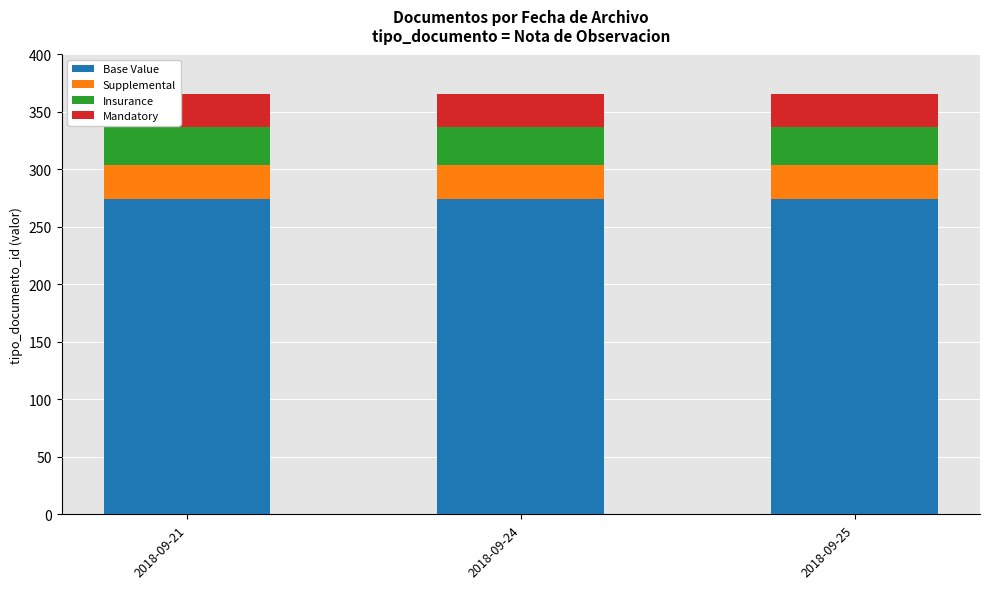

Are the bars grouped side by side (vs. stacked)?

No